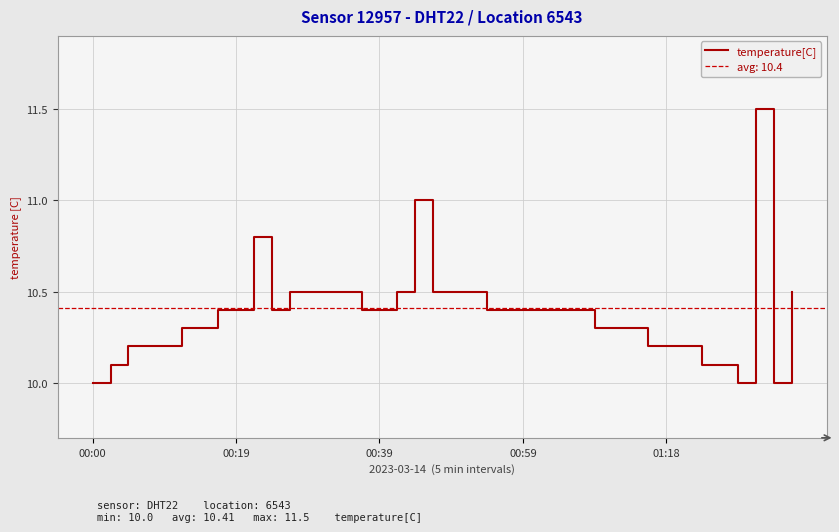

Rank the categories by value from highest to lowest.

37, 18, 9, 11, 12, 13, 14, 17, 19, 20, 21, 39, 7, 8, 10, 15, 16, 22, 23, 24, 25, 26, 27, 5, 6, 28, 29, 30, 00:39, 00:59, 01:18, 31, 32, 33, 00:19, 34, 35, 00:00, 36, 38